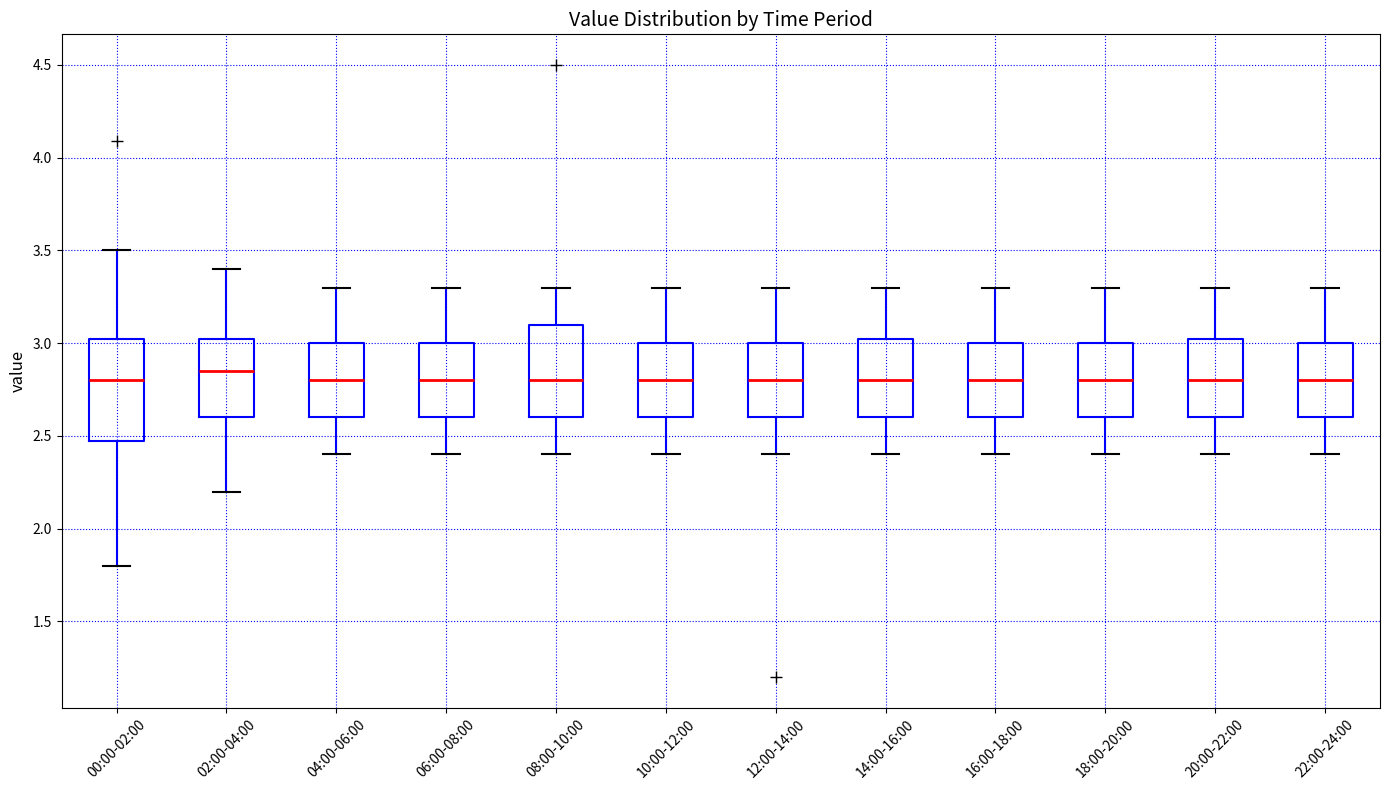

Reading left to right, transcribe this box plot: for each box, give where its median line is, the range the box spans, and where its two whiskers end, as read against the y-axis. The values are not printed on the chart, so give them approximately, as read against the axis.

00:00-02:00: median 2.80, box 2.50 to 3.05, whiskers 1.80 to 3.50
02:00-04:00: median 2.85, box 2.60 to 3.05, whiskers 2.20 to 3.40
04:00-06:00: median 2.80, box 2.60 to 3.00, whiskers 2.40 to 3.30
06:00-08:00: median 2.80, box 2.60 to 3.00, whiskers 2.40 to 3.30
08:00-10:00: median 2.80, box 2.60 to 3.10, whiskers 2.40 to 3.30
10:00-12:00: median 2.80, box 2.60 to 3.00, whiskers 2.40 to 3.30
12:00-14:00: median 2.80, box 2.60 to 3.00, whiskers 2.40 to 3.30
14:00-16:00: median 2.80, box 2.60 to 3.05, whiskers 2.40 to 3.30
16:00-18:00: median 2.80, box 2.60 to 3.00, whiskers 2.40 to 3.30
18:00-20:00: median 2.80, box 2.60 to 3.00, whiskers 2.40 to 3.30
20:00-22:00: median 2.80, box 2.60 to 3.05, whiskers 2.40 to 3.30
22:00-24:00: median 2.80, box 2.60 to 3.00, whiskers 2.40 to 3.30